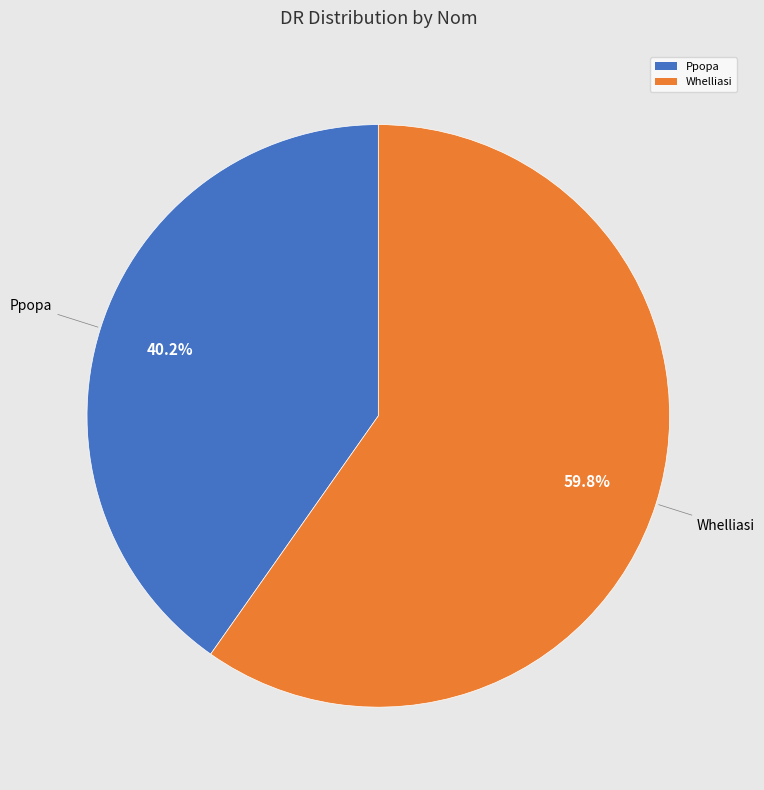

How many segments does this pie chart have?

2